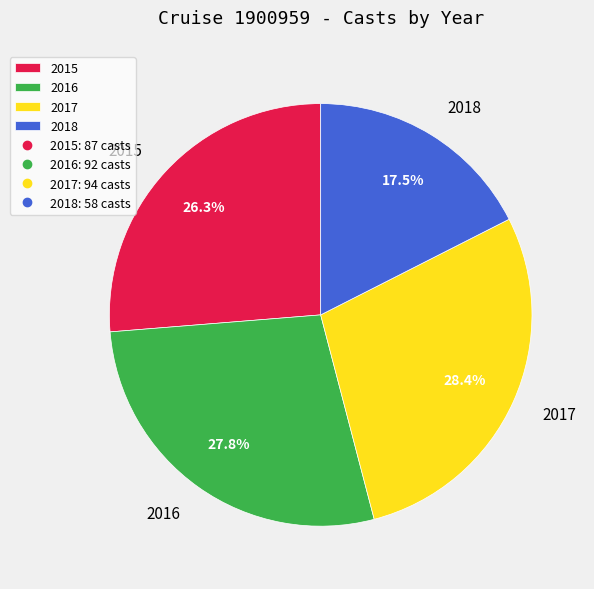

To the nearest percent, what is the average slice percentage?

25%